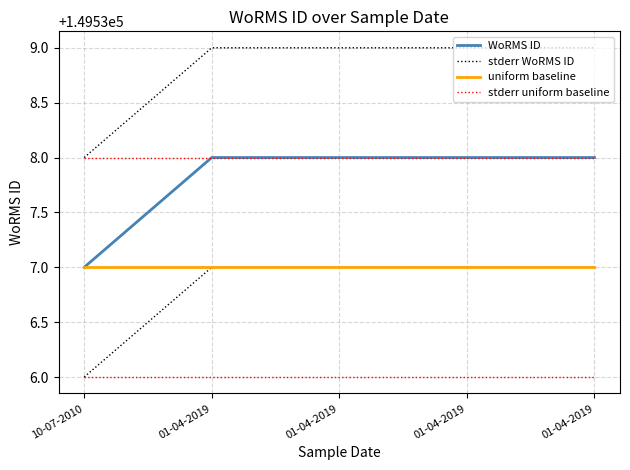

What are all the series names shown in the legend?

WoRMS ID, stderr WoRMS ID, uniform baseline, stderr uniform baseline